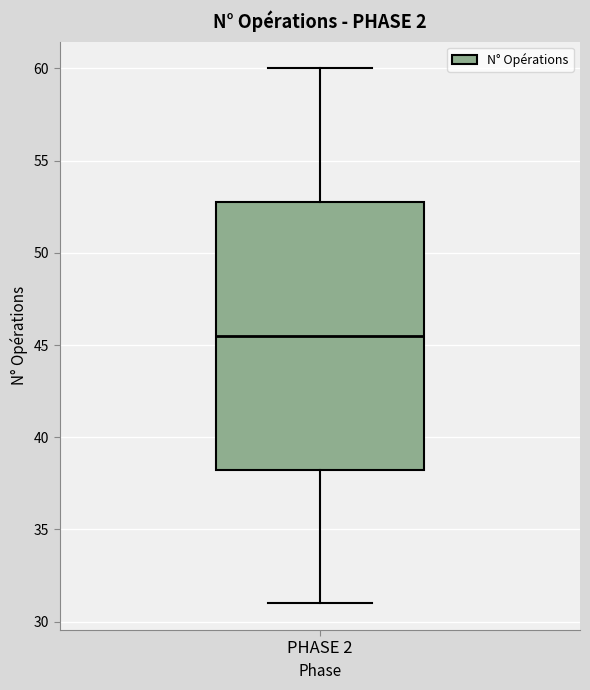

Read this box plot against the y-axis: the position of the median line, the range covered by the box, and the ends of both whiskers. The values are not printed on the chart, so give them approximately, as read against the axis.

median 45.5, box 38.5 to 53.0, whiskers 31.0 to 60.0